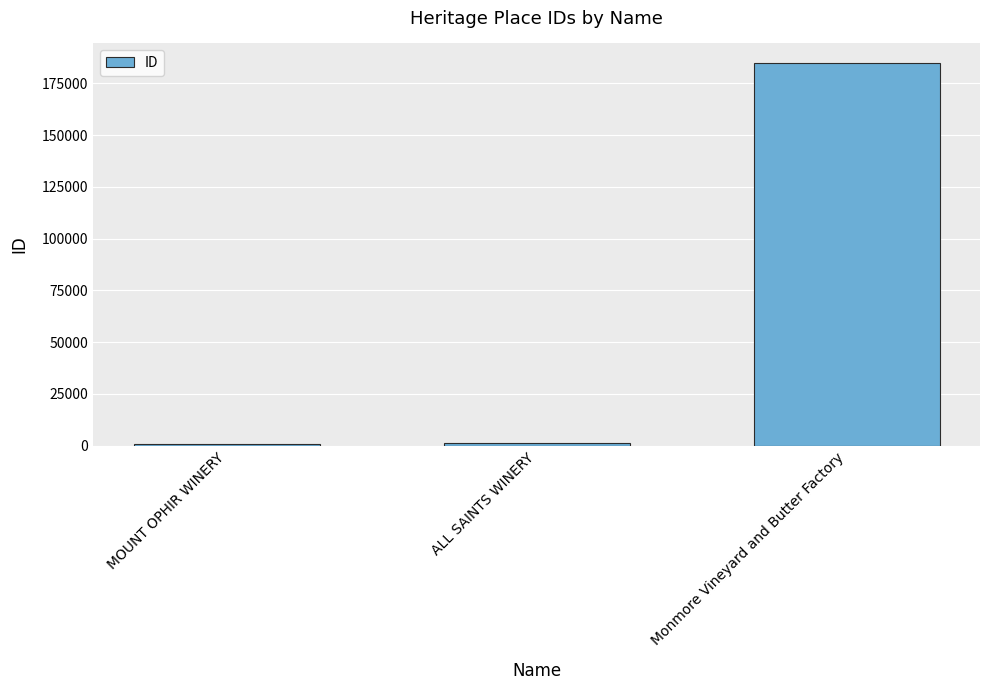

Which label corresponds to the largest value in the chart?

Monmore Vineyard and Butter Factory